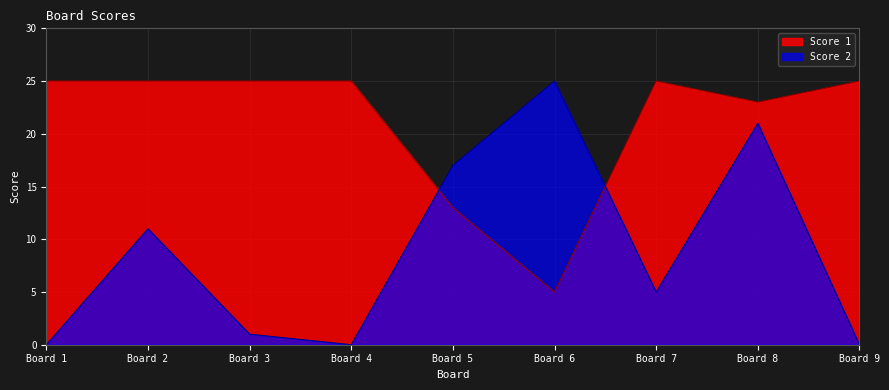

At which category is the sum across all series the highest?

Board 8